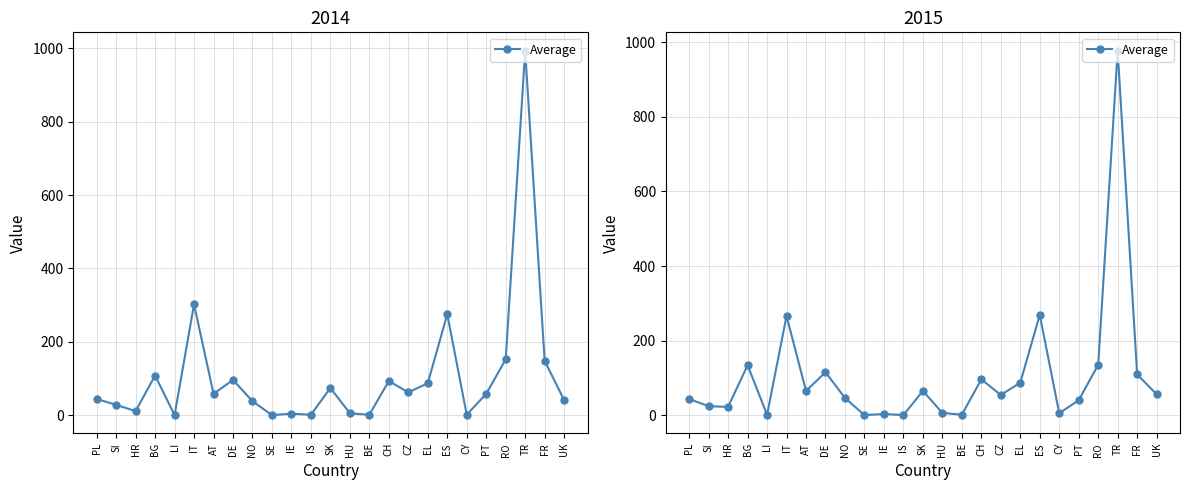

Between IE and AT, which is larger?

AT